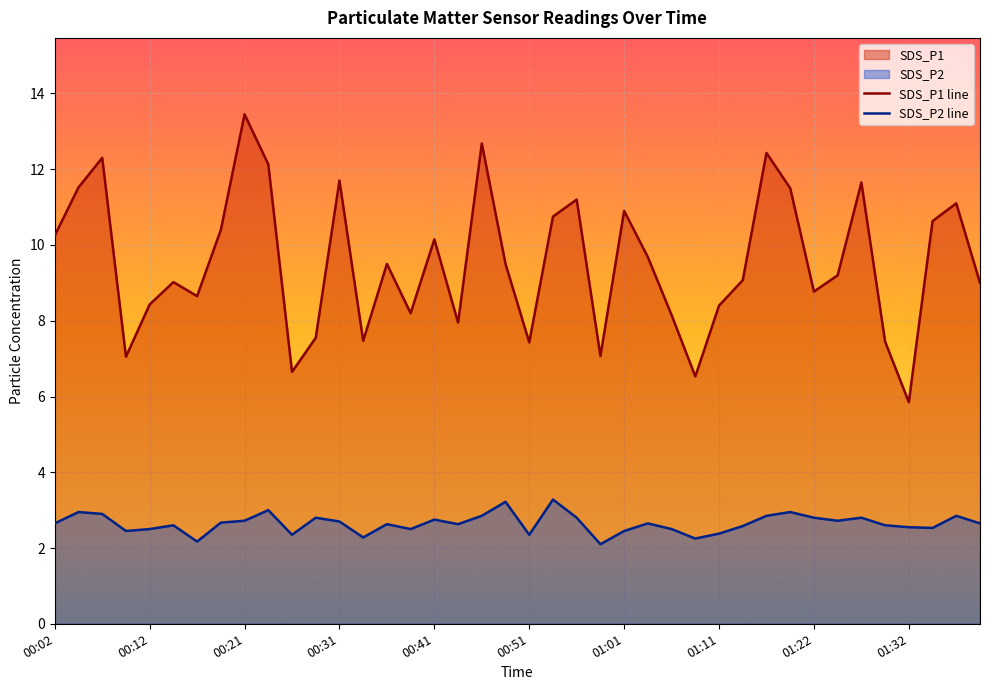

The SDS_P2 series shows 0.9 at 00:21. True or false?

False